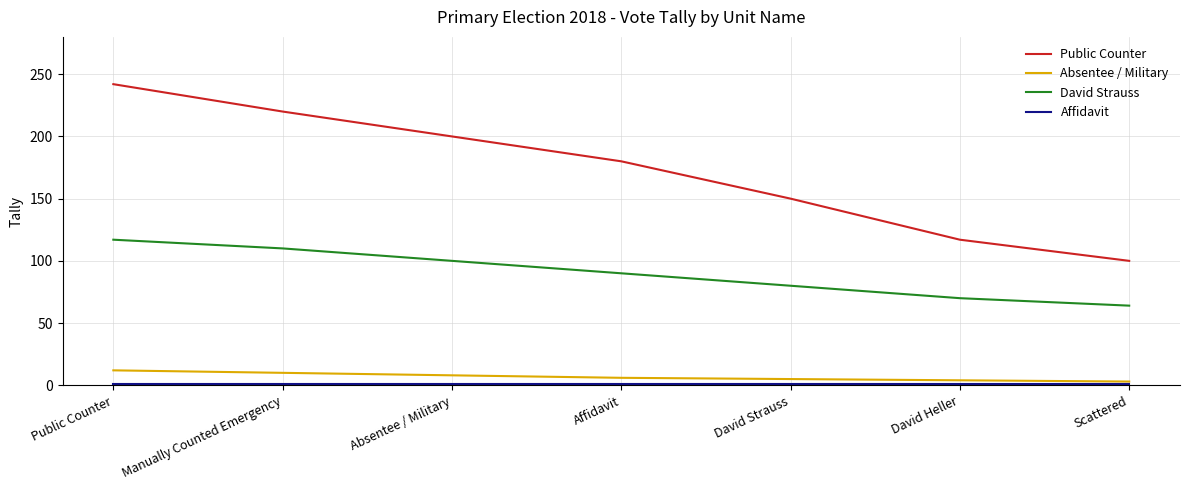

Is the value of Absentee / Military at Public Counter greater than the value of Public Counter at Manually Counted Emergency?

No